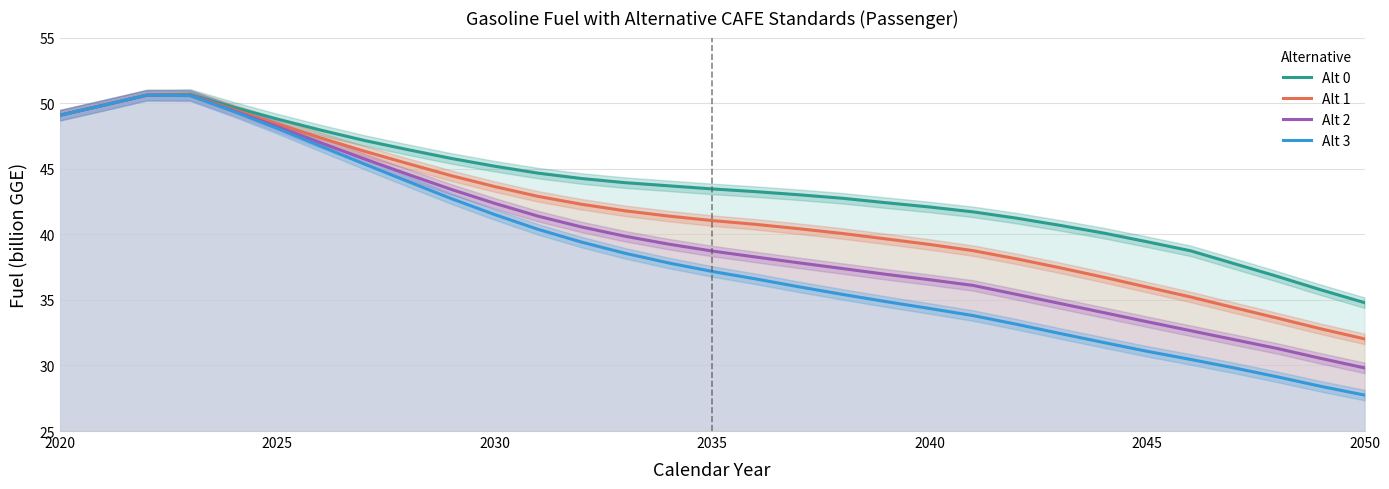

The Alt 2 series shows 42.4 at 2030. True or false?

True